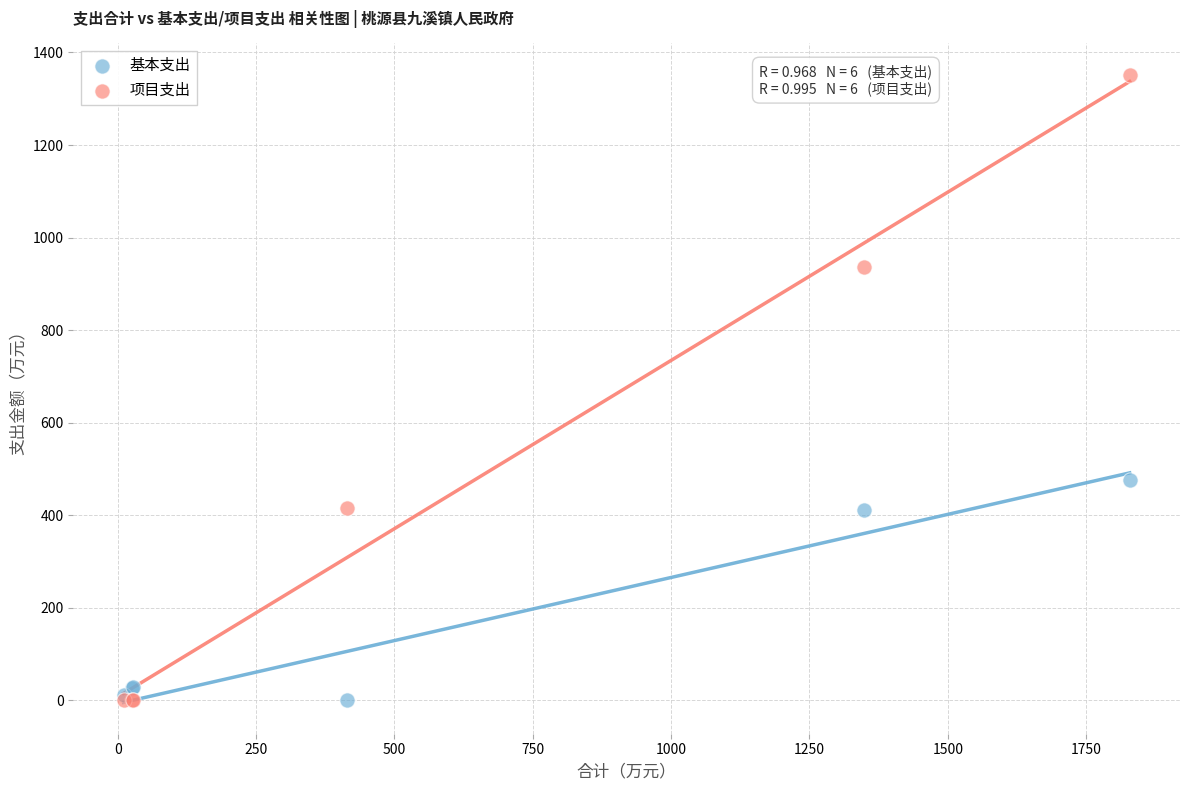

In the 项目支出 series, what Y value is closest to 675?

414.7